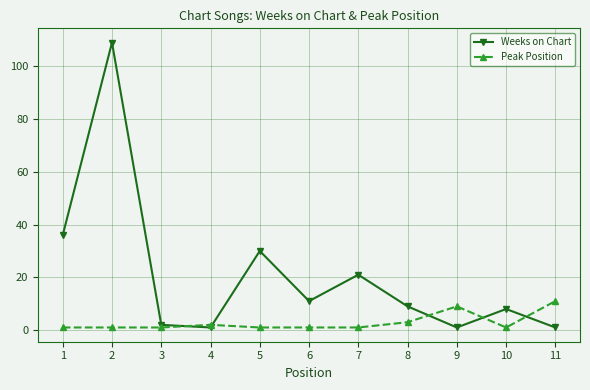

Which series has the largest range (max minus min)?

Weeks on Chart